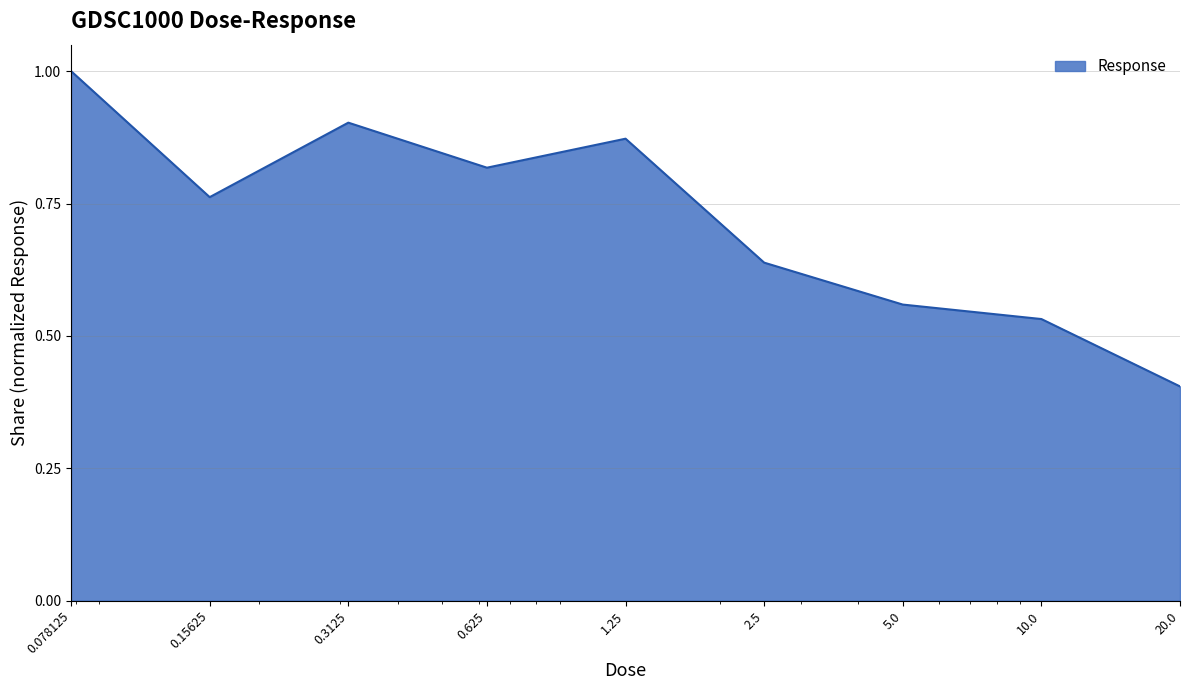

What is the minimum value shown in the chart?

0.4